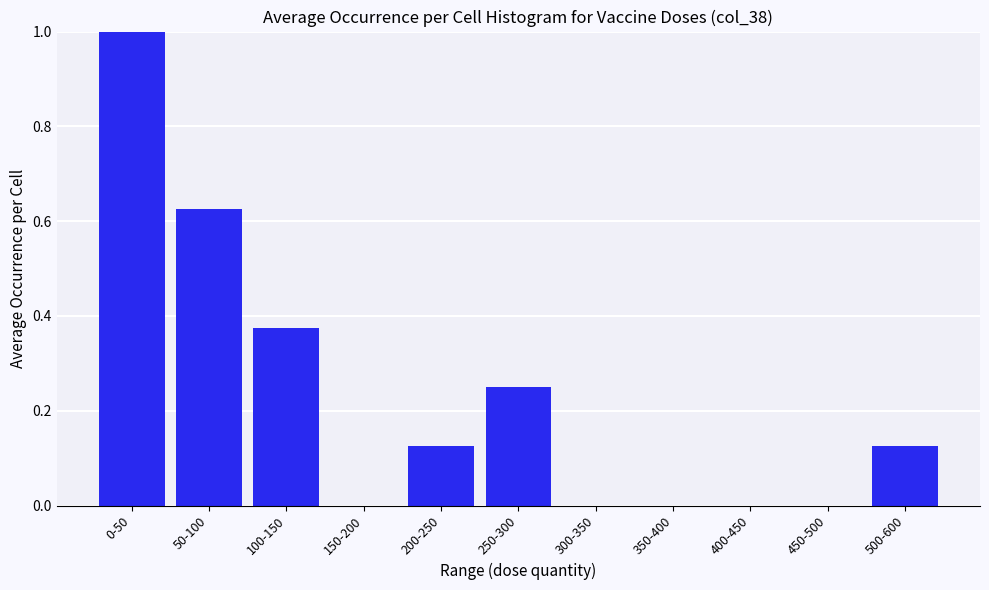

What is the sum of all values?

2.5